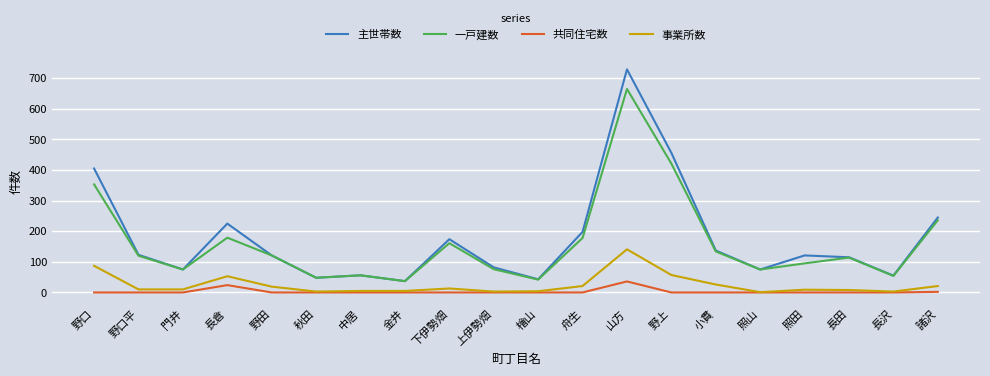

What is the spread (max minus min) of values at 長倉?

201